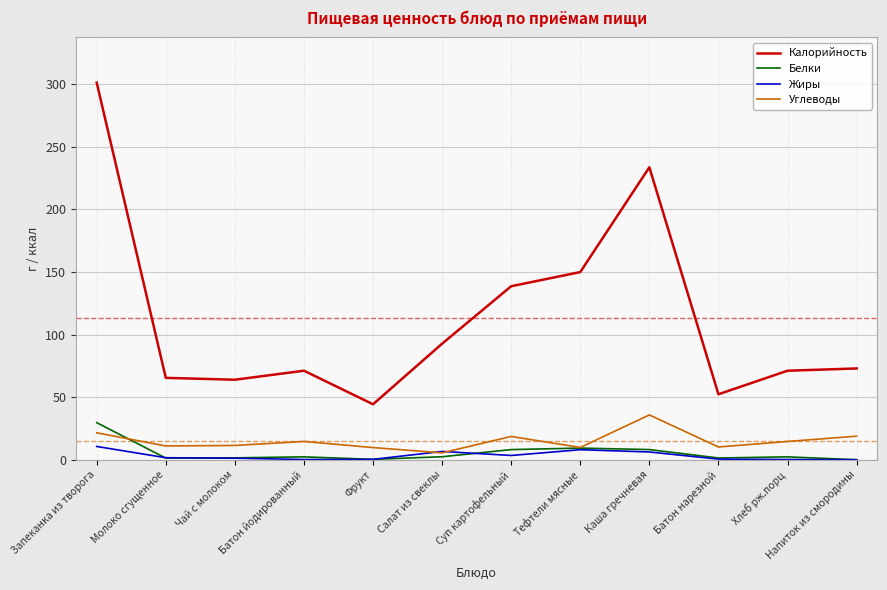

True or false: Калорийность has a value of 15.1 at Хлеб рж.порц.

False